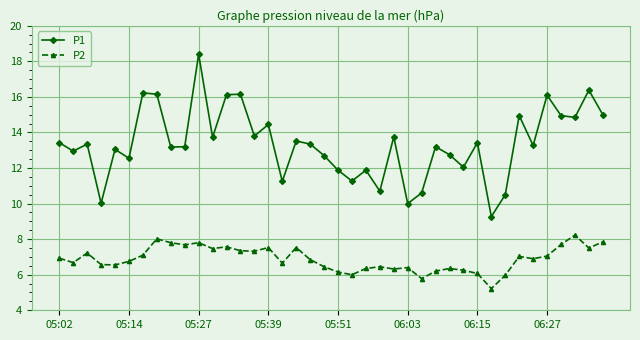

What is the lowest value of the P2 series?

5.2